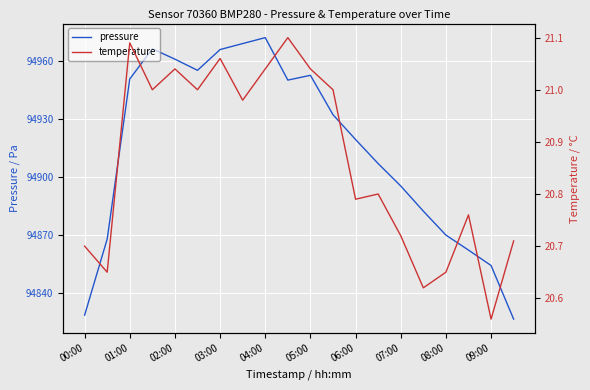

What is the highest value of the pressure series?

94972.2